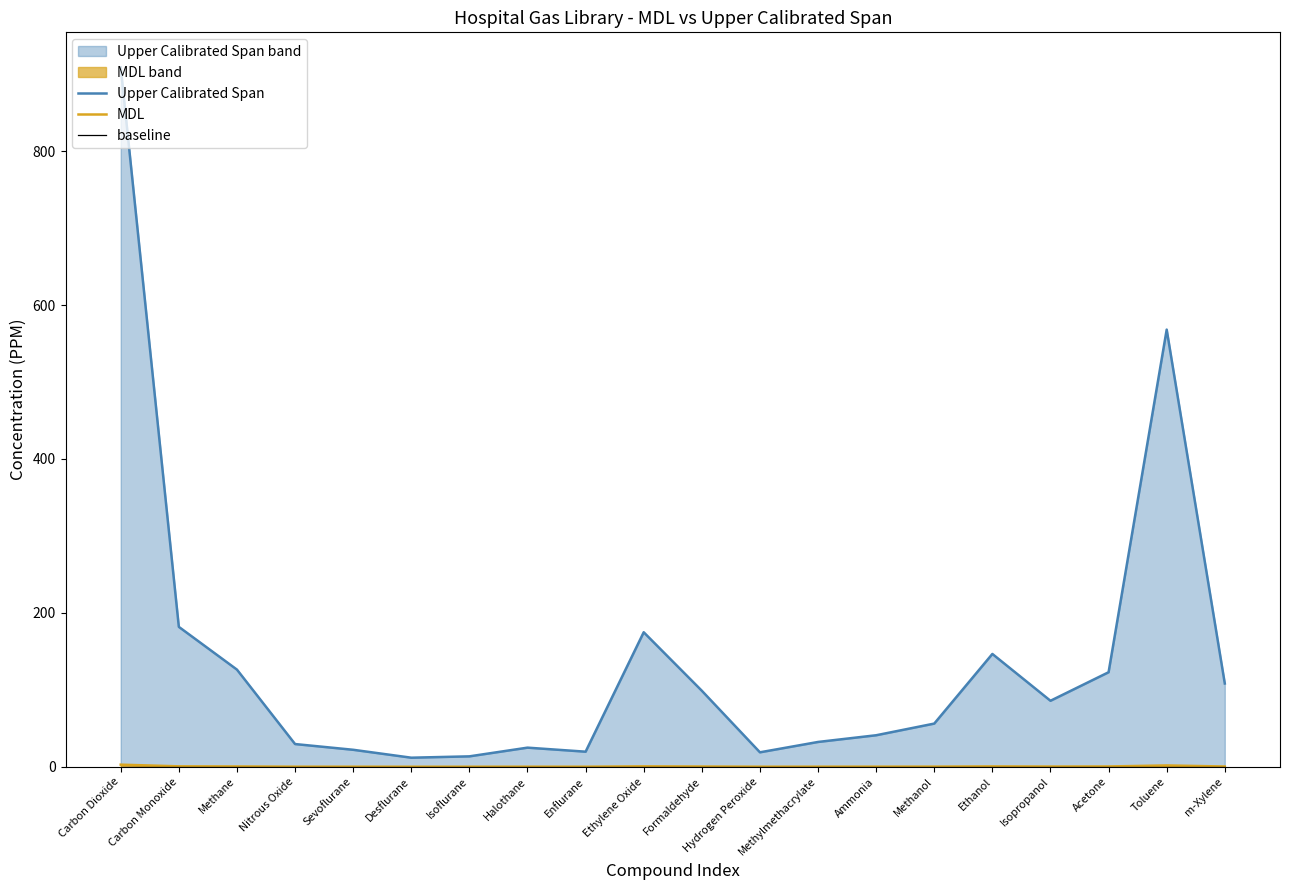

Reading left to right, transcribe all the data shown in this chart.

Upper Calibrated Span: Carbon Dioxide=909.1	Carbon Monoxide=181.8	Methane=126.3	Nitrous Oxide=29.5	Sevoflurane=22.1	Desflurane=11.8	Isoflurane=13.5	Halothane=24.8	Enflurane=19.6	Ethylene Oxide=174.8	Formaldehyde=98.8	Hydrogen Peroxide=18.8	Methylmethacrylate=32.2	Ammonia=41.0	Methanol=56.1	Ethanol=146.6	Isopropanol=85.8	Acetone=122.9	Toluene=568.2	m-Xylene=108.2
MDL: Carbon Dioxide=2.7	Carbon Monoxide=0.5	Methane=0.4	Nitrous Oxide=0.1	Sevoflurane=0.1	Desflurane=0.0	Isoflurane=0.0	Halothane=0.1	Enflurane=0.1	Ethylene Oxide=0.5	Formaldehyde=0.3	Hydrogen Peroxide=0.1	Methylmethacrylate=0.1	Ammonia=0.1	Methanol=0.2	Ethanol=0.4	Isopropanol=0.3	Acetone=0.4	Toluene=1.7	m-Xylene=0.3
baseline: Carbon Dioxide=0.0	Carbon Monoxide=0.0	Methane=0.0	Nitrous Oxide=0.0	Sevoflurane=0.0	Desflurane=0.0	Isoflurane=0.0	Halothane=0.0	Enflurane=0.0	Ethylene Oxide=0.0	Formaldehyde=0.0	Hydrogen Peroxide=0.0	Methylmethacrylate=0.0	Ammonia=0.0	Methanol=0.0	Ethanol=0.0	Isopropanol=0.0	Acetone=0.0	Toluene=0.0	m-Xylene=0.0